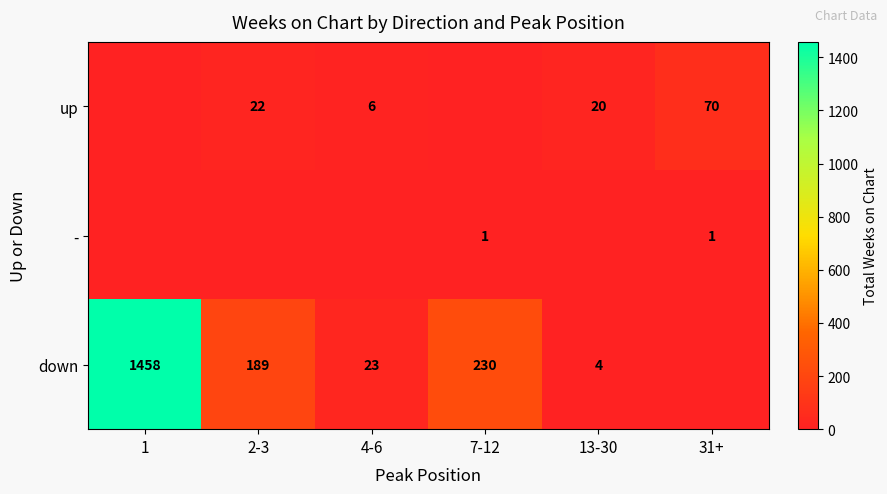

Between 4-6 and 1, which is larger?

4-6